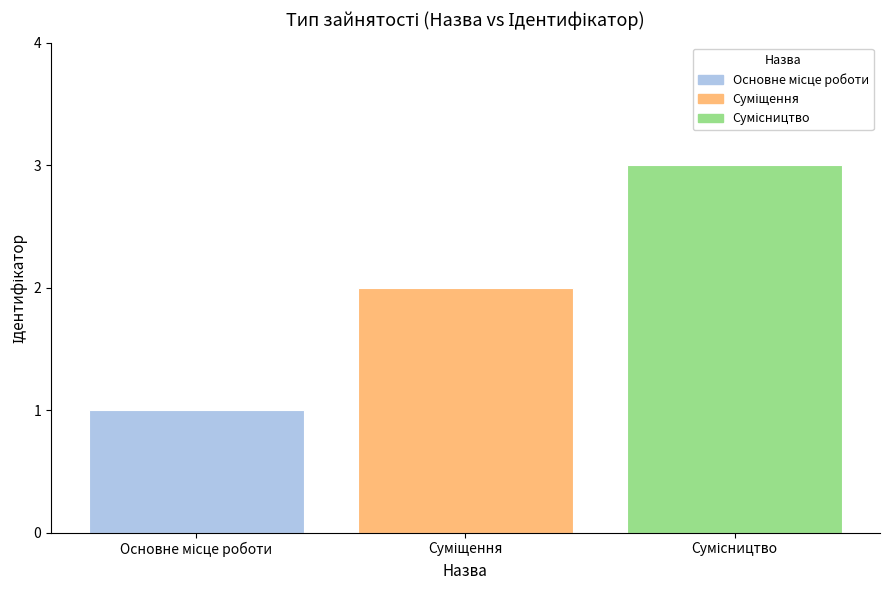

What is the maximum value shown in the chart?

3